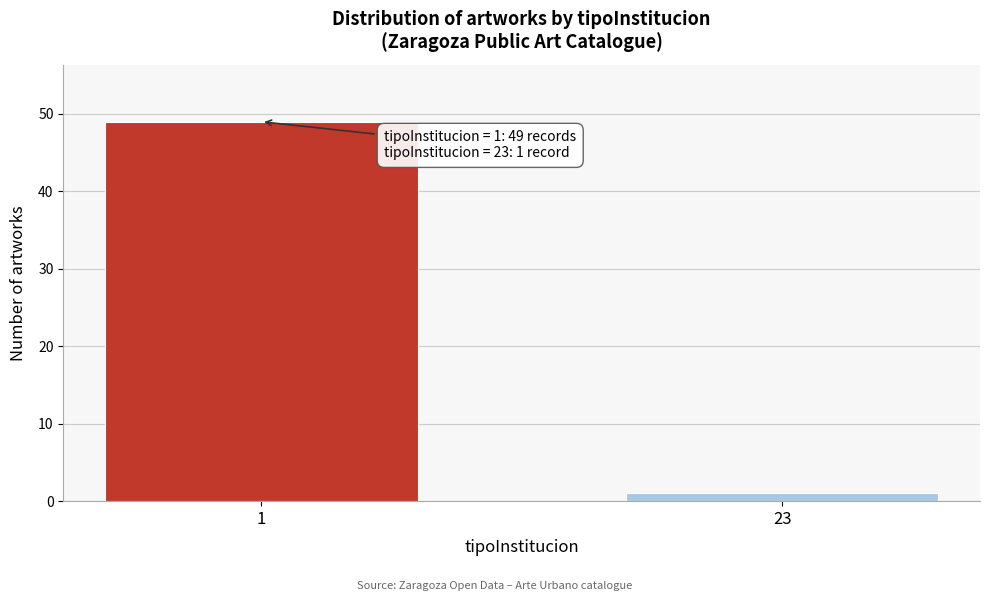

Reading right to left, what are all the values shown in this chart?

23=1	1=49